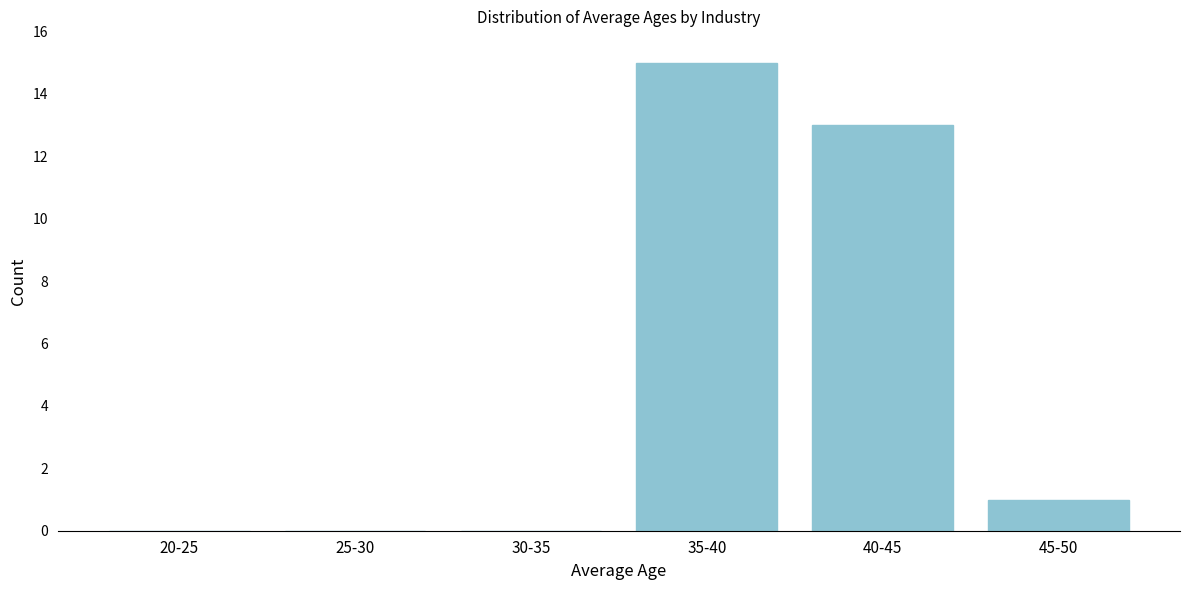

Reading left to right, extract all data points from this chart.

20-25=0	25-30=0	30-35=0	35-40=15	40-45=13	45-50=1